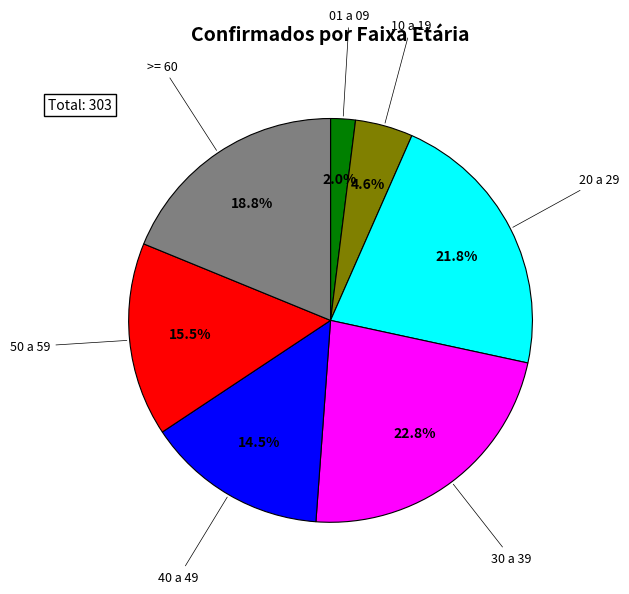

Is there a majority slice in this chart?

No